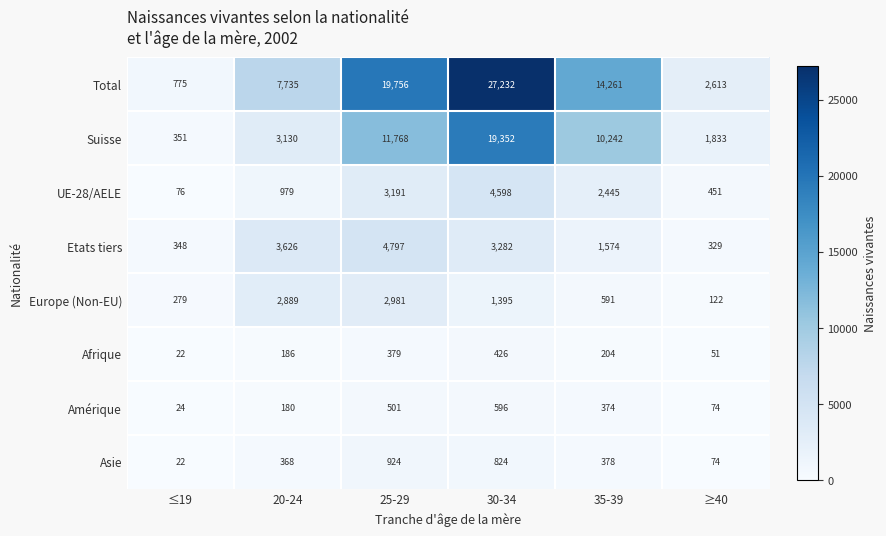

What is the difference between the Asie values at ≤19 and 25-29?

902